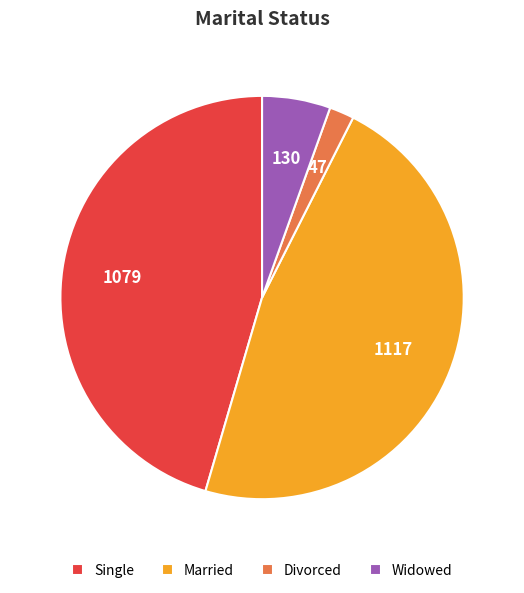

Is it true that Divorced is 13% of the pie?

False